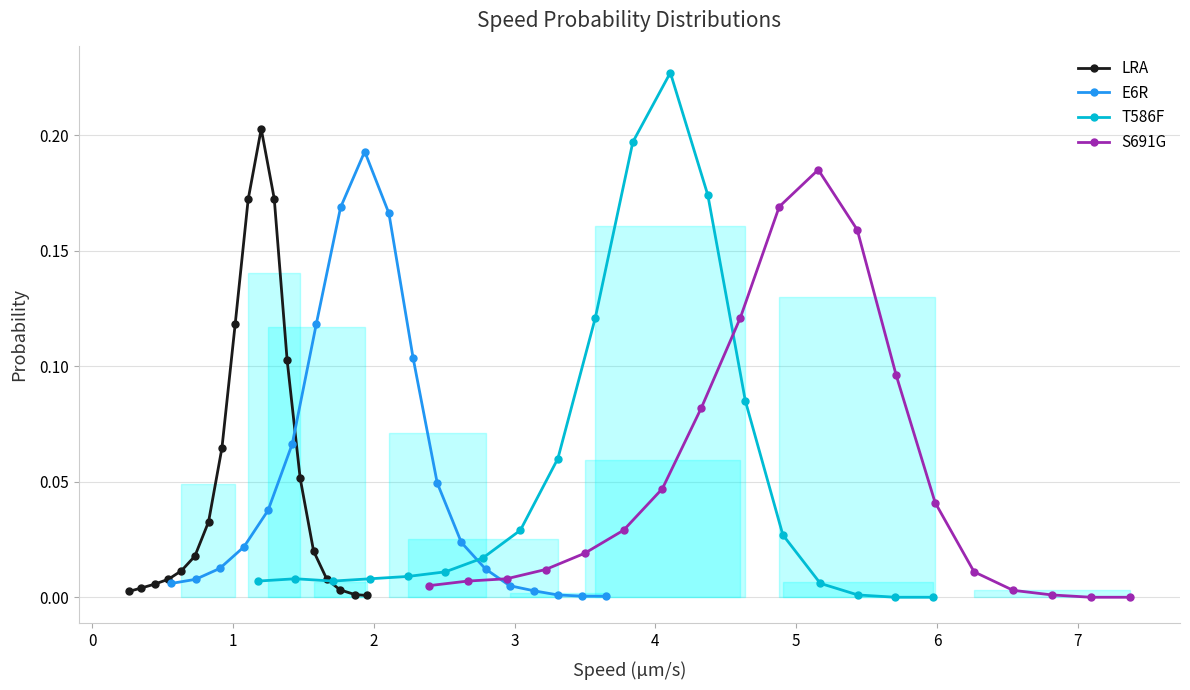

How many data points does each series have?

19